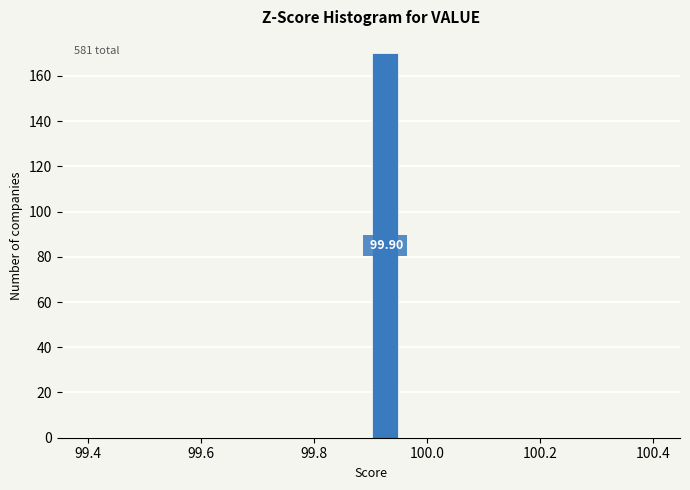

Around what value on the x-axis is the tallest bar? Give the approximate position of its centre, as read against the axis.

99.92